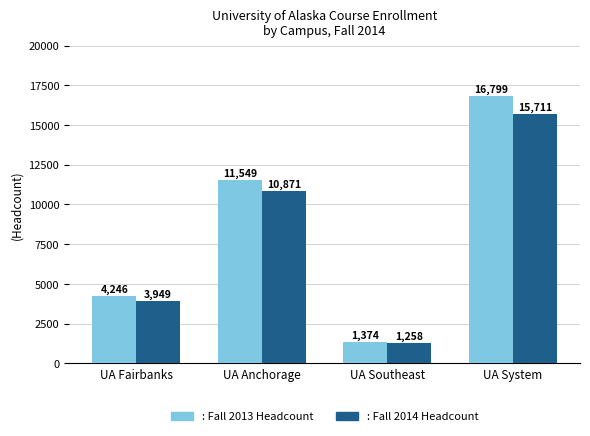

What is the total value across all series at UA Southeast?

2632